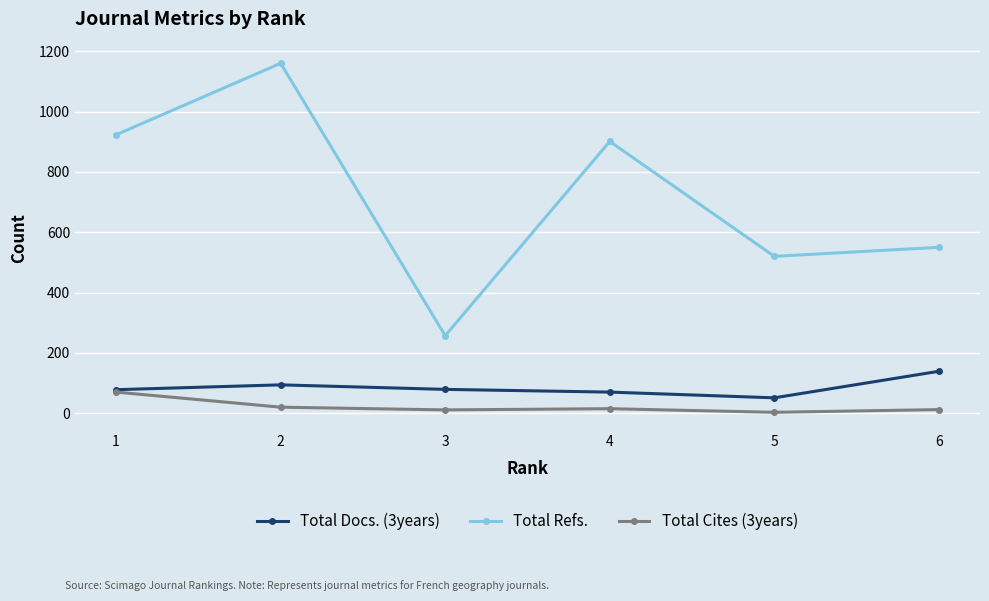

True or false: Total Cites (3years) and Total Refs. intersect in this chart.

False